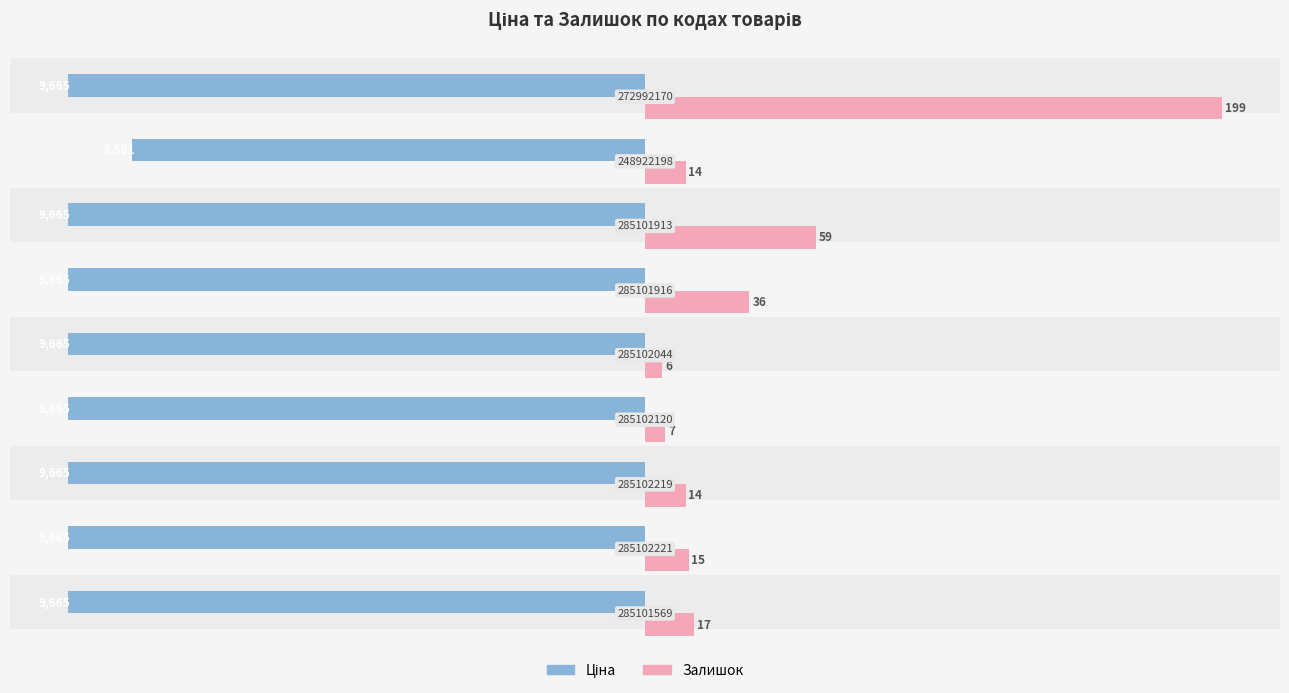

List the series in order of their overall mean, lowest first.

Ціна, Залишок